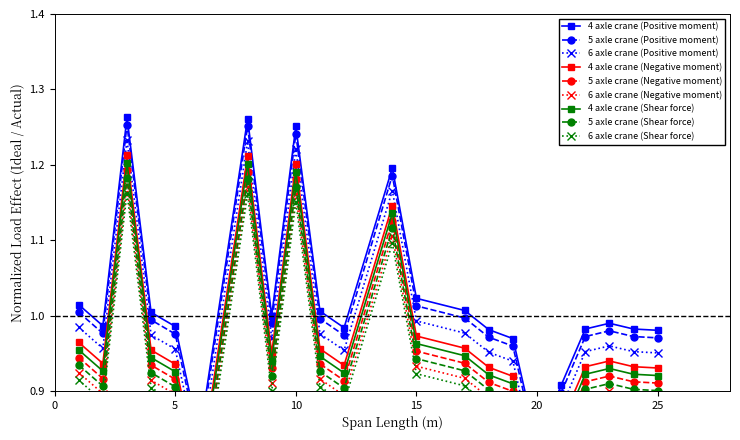

List the labels in order of value, smallest first.

20, 6, 21, 19, 25, 18, 22, 24, 12, 5, 2, 23, 9, 4, 11, 17, 1, 15, 14, 10, 8, 3